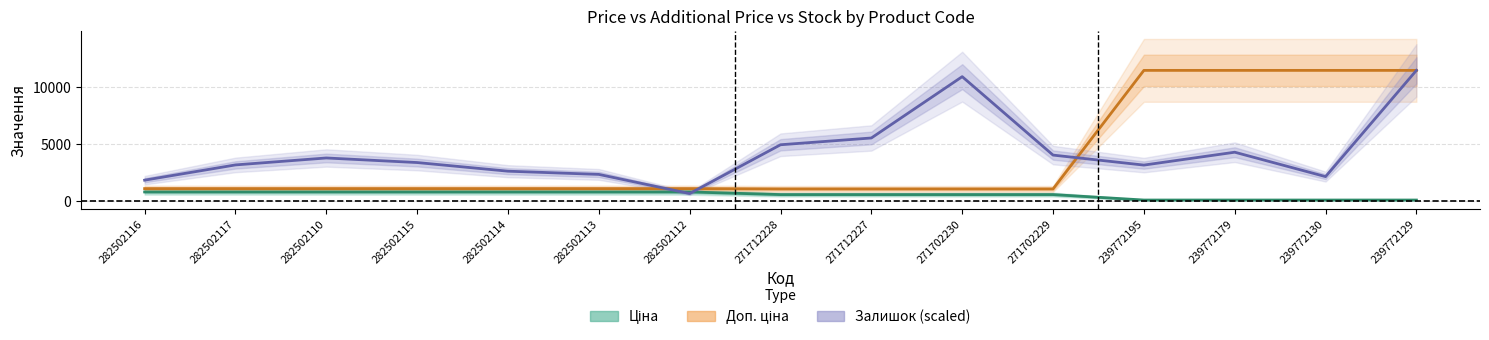

What is the approximate value of Доп. ціна at 282502114?

1109.2